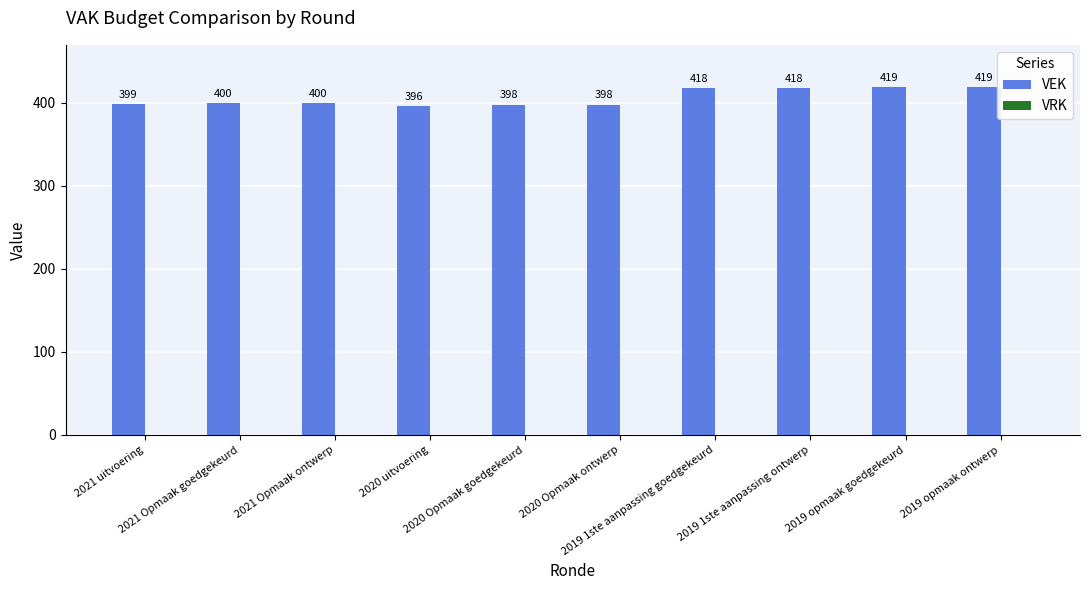

What is the minimum value shown in the chart?

396